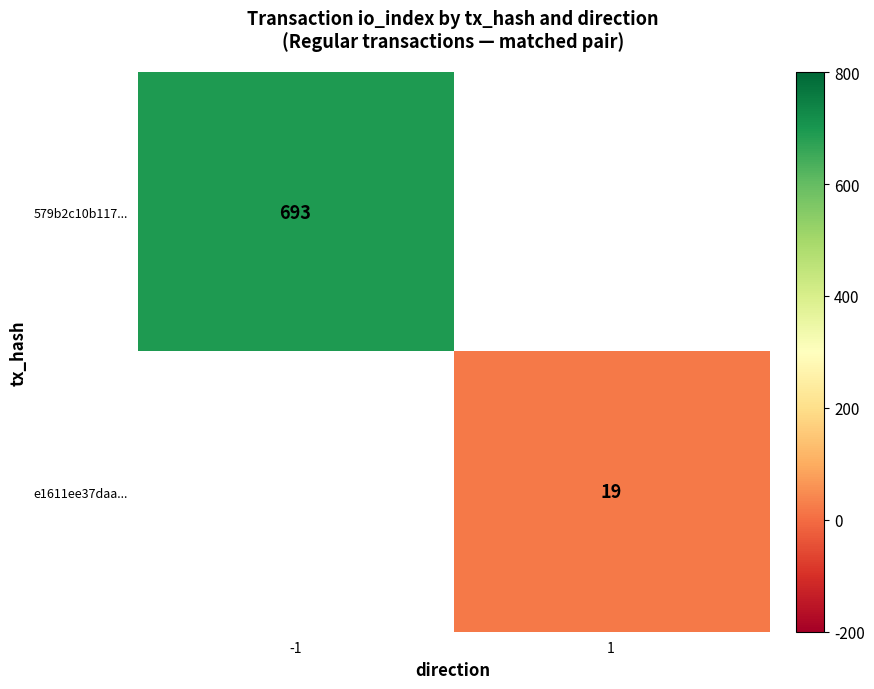

True or false: e1611ee37daa... has a value of 6 at 1.

False